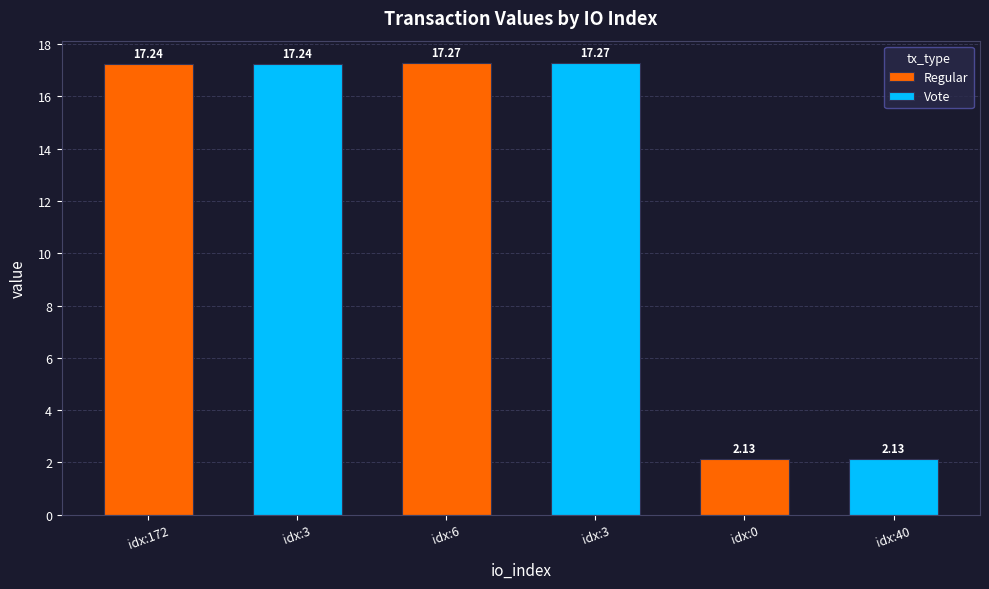

How many categories are shown in the chart?

6